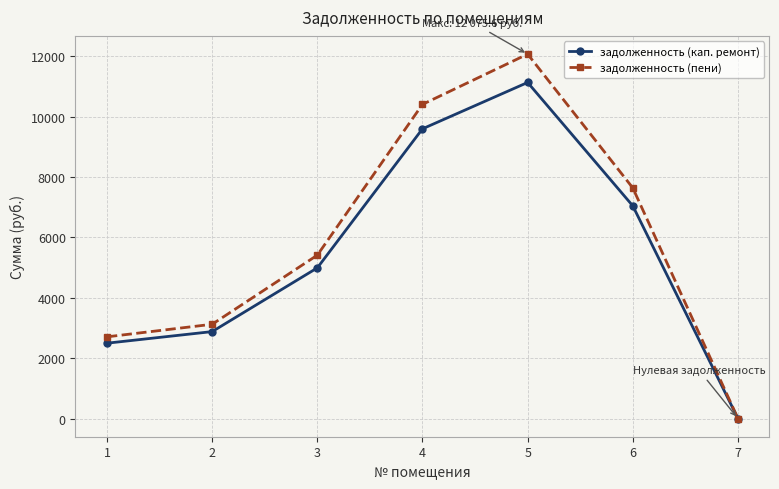

What is the greatest value displayed?

12075.6